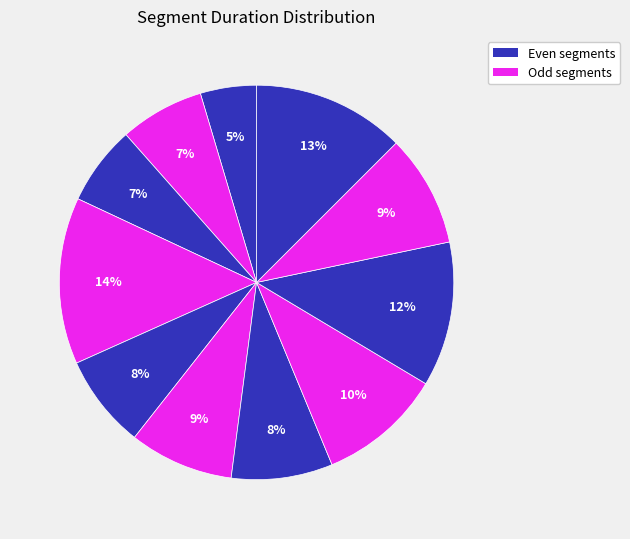

Does any single category account for the majority?

No